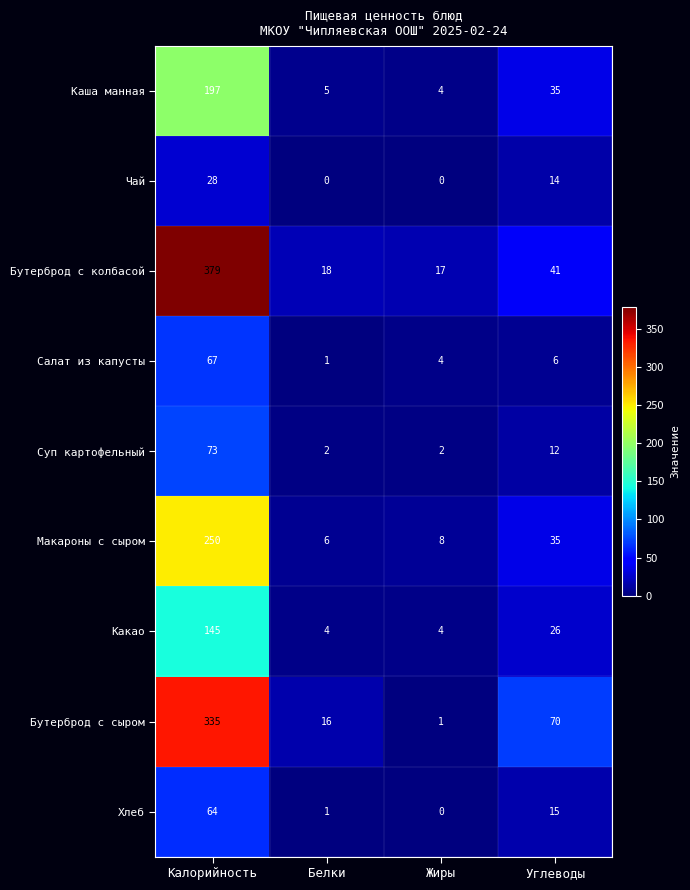

Which series has the largest range (max minus min)?

Бутерброд с колбасой